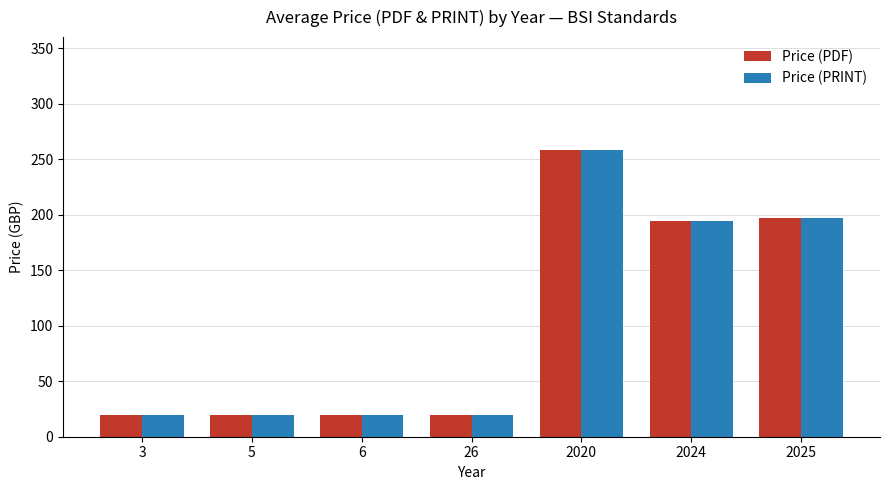

True or false: Price (PDF) has a value of 194.0 at 2024.

True